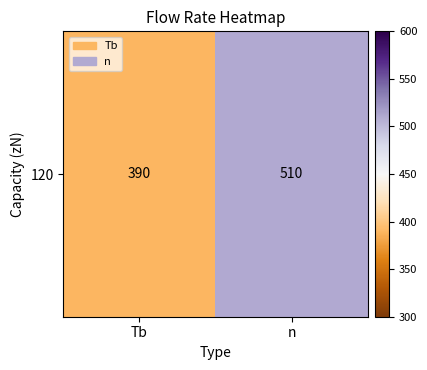

Which has a higher value, n or Tb?

n